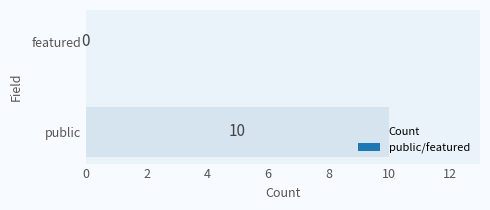

What is the change in value from public to featured?

-10